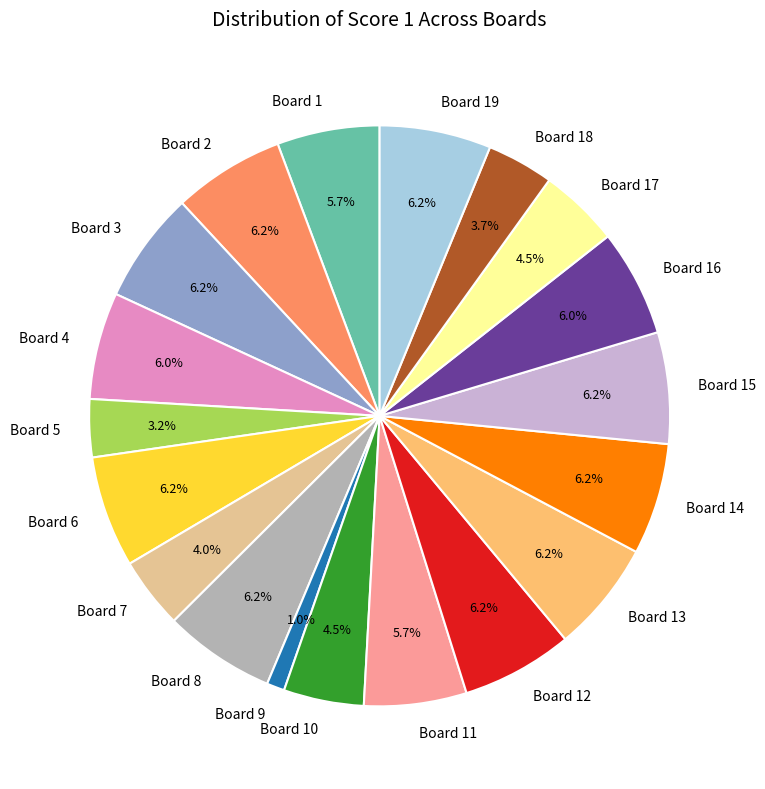

To the nearest percent, what portion does Board 11 represent?

6%